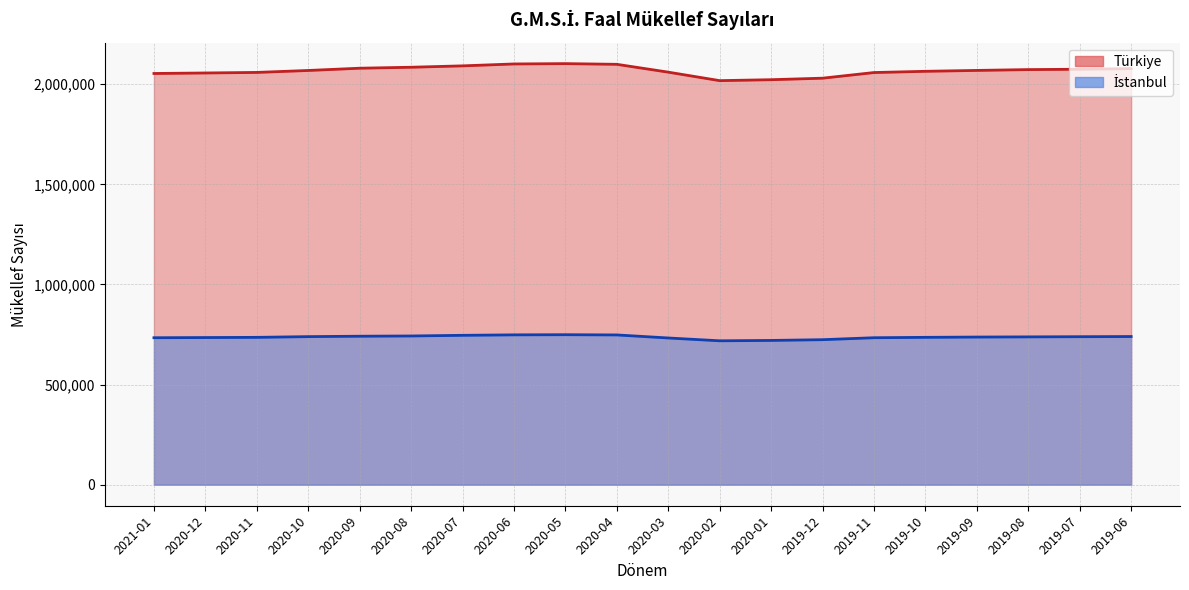

At how many categories does at least one series exceed 756205?

20